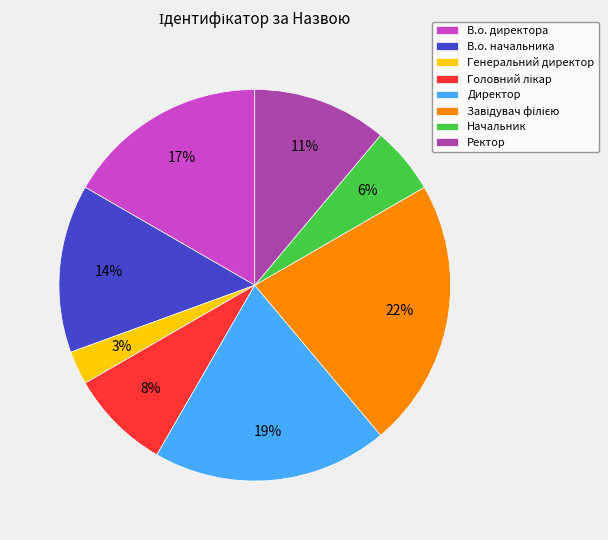

To the nearest percent, what is the difference between the Ректор and В.о. начальника slice percentages?

3%